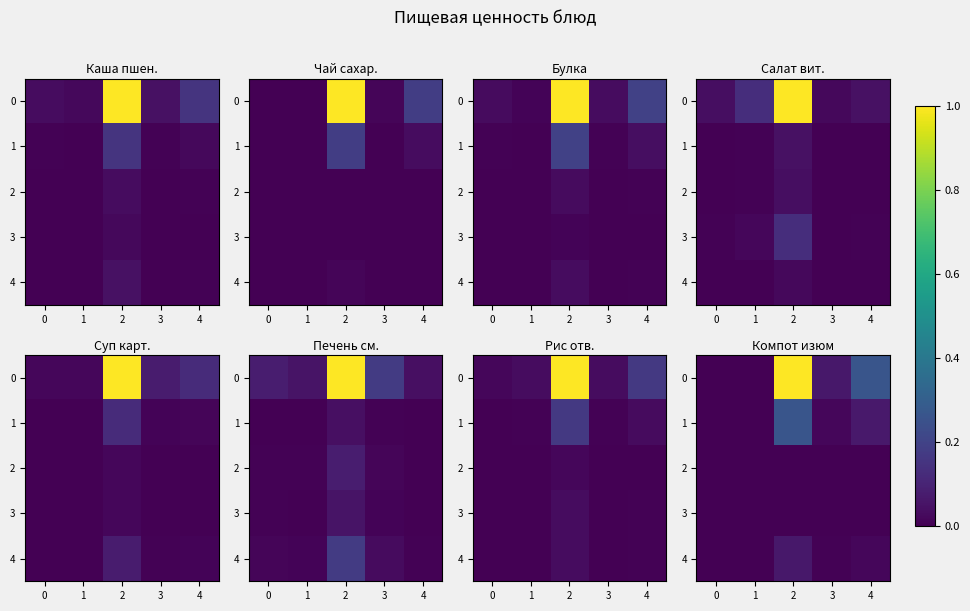

How many categories are shown in the chart?

5